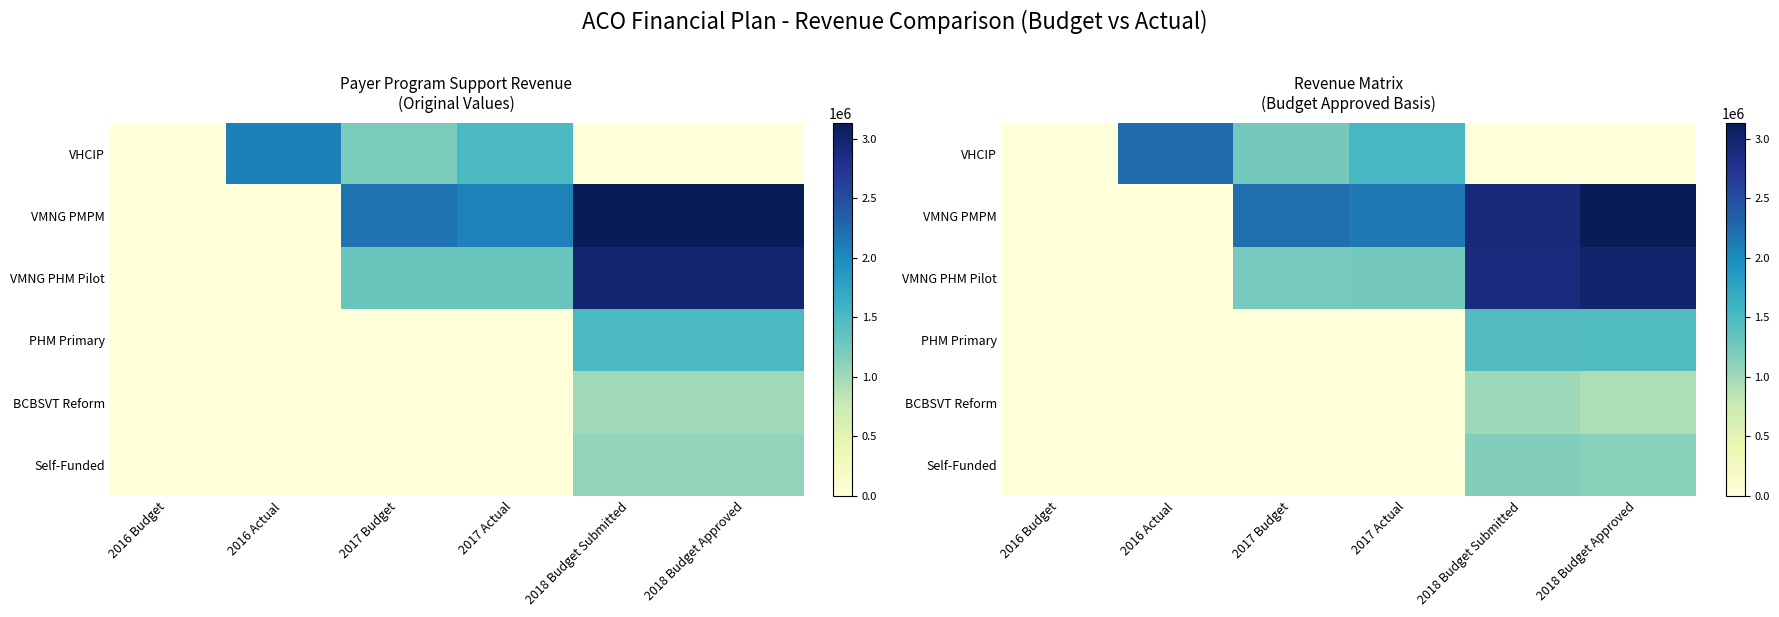

Rank the series by their maximum value, from lowest to highest.

BCBSVT Reform, Self-Funded, PHM Primary, VHCIP, VMNG PHM Pilot, VMNG PMPM